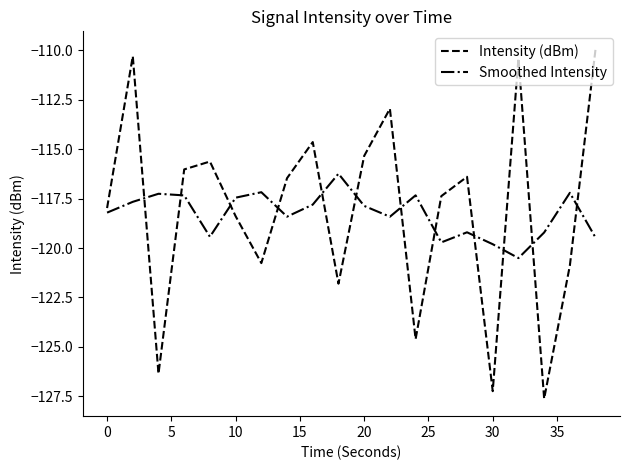

After their last crossing, which series has the higher values: Smoothed Intensity or Intensity (dBm)?

Intensity (dBm)